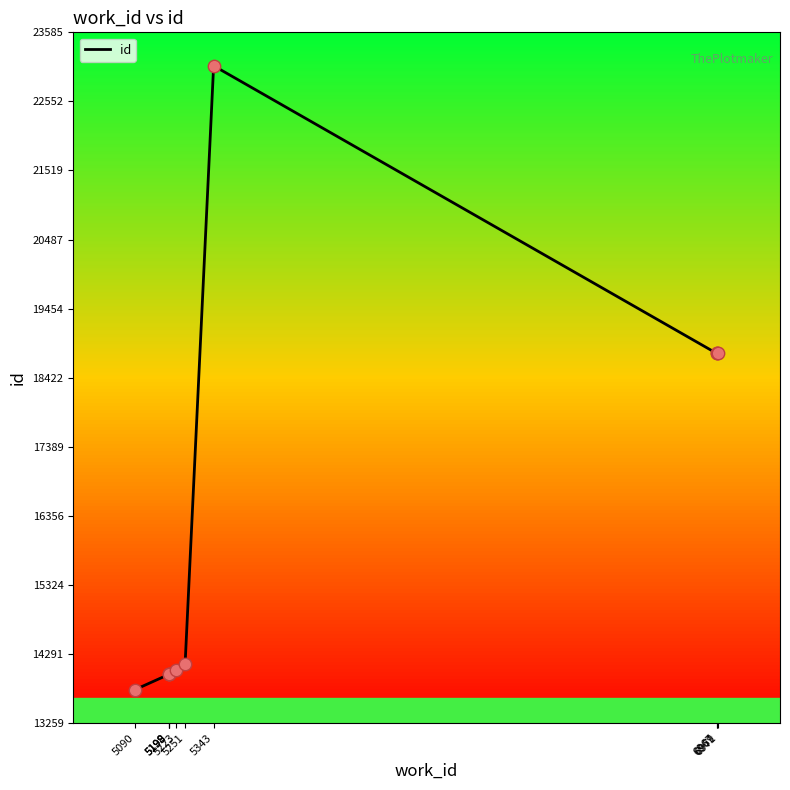

Which has a higher value, 5199 or 5343?

5343